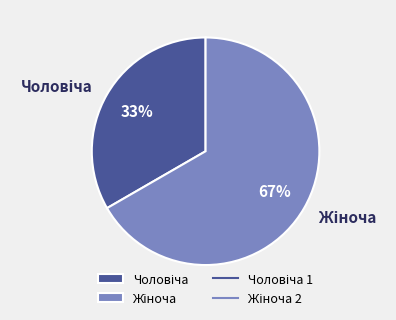

How many segments does this pie chart have?

2